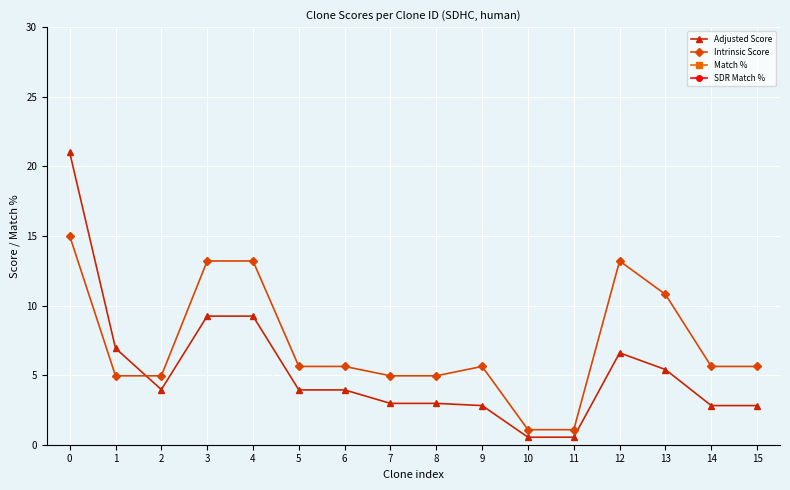

What is the maximum value for SDR Match %?

100.0